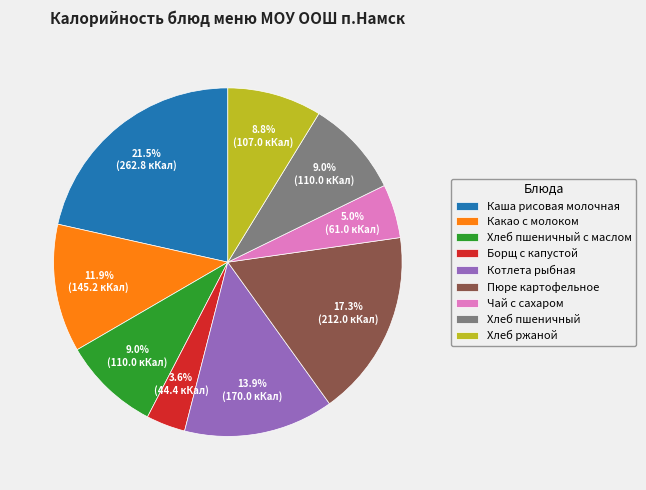

True or false: Котлета рыбная accounts for 14% of the total.

True